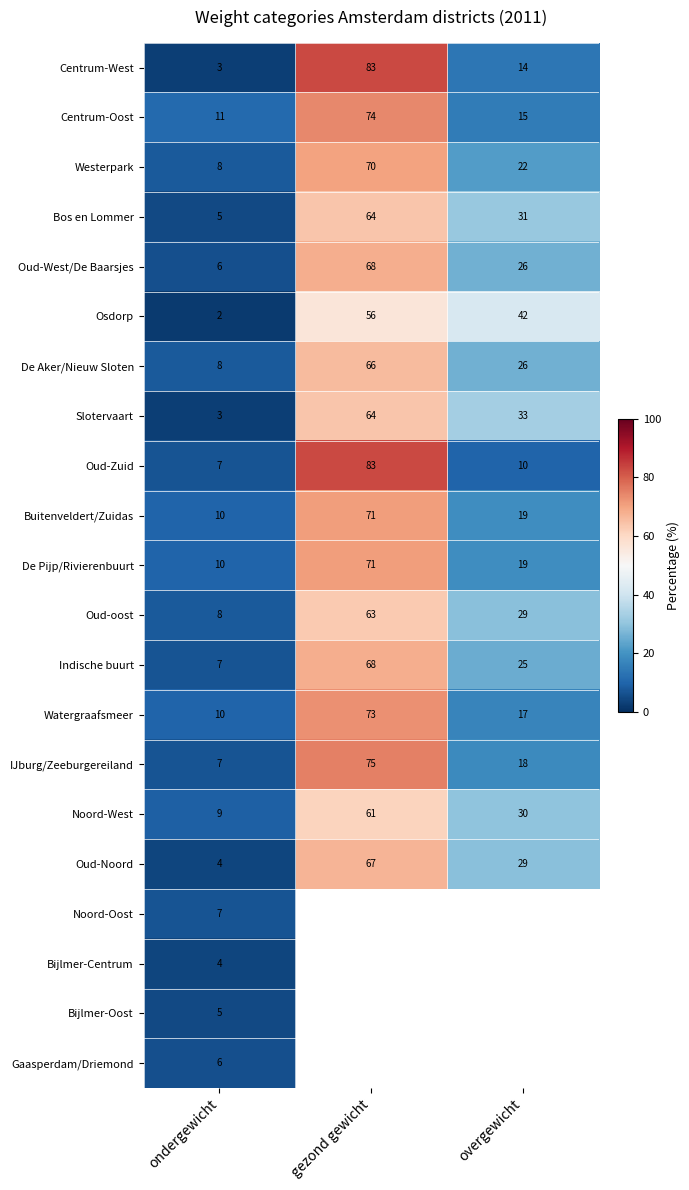

The Oud-Noord series shows 2 at ondergewicht. True or false?

False